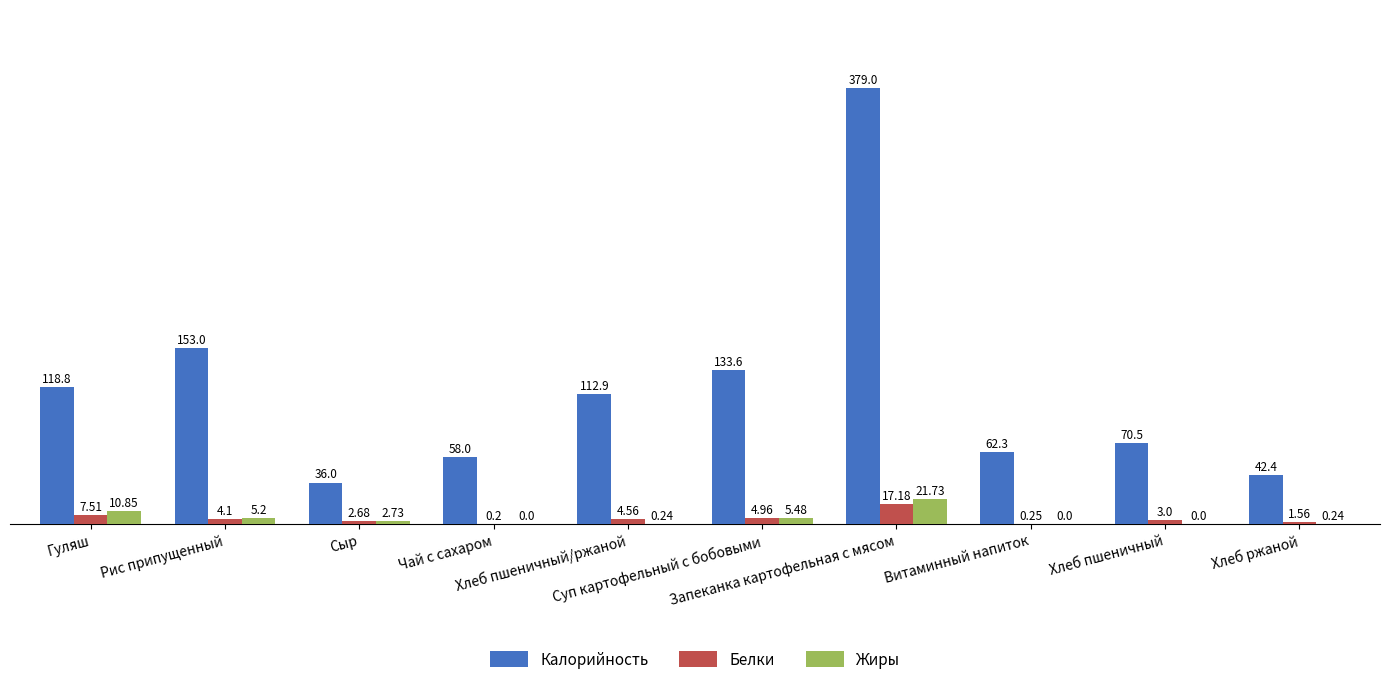

What is the sum of all Калорийность values?

1166.5